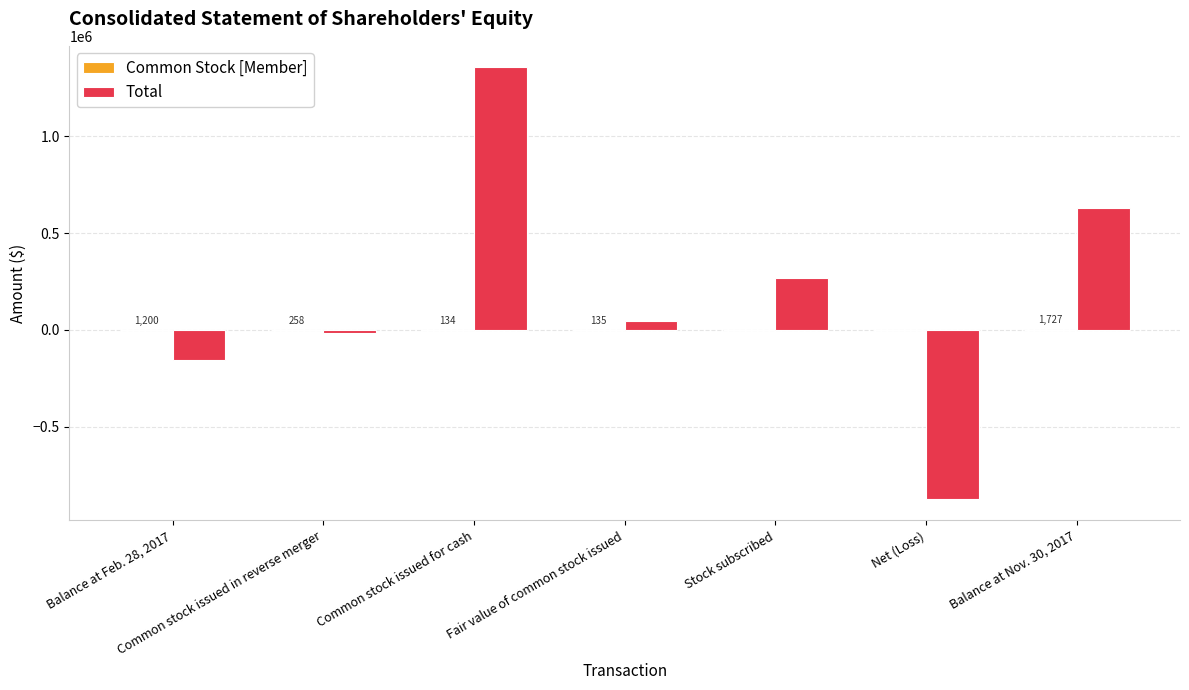

What is the highest value of the Total series?

1354000